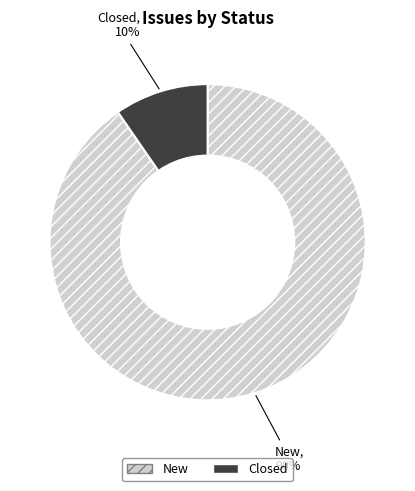

Is there any slice that represents more than half of the pie?

Yes